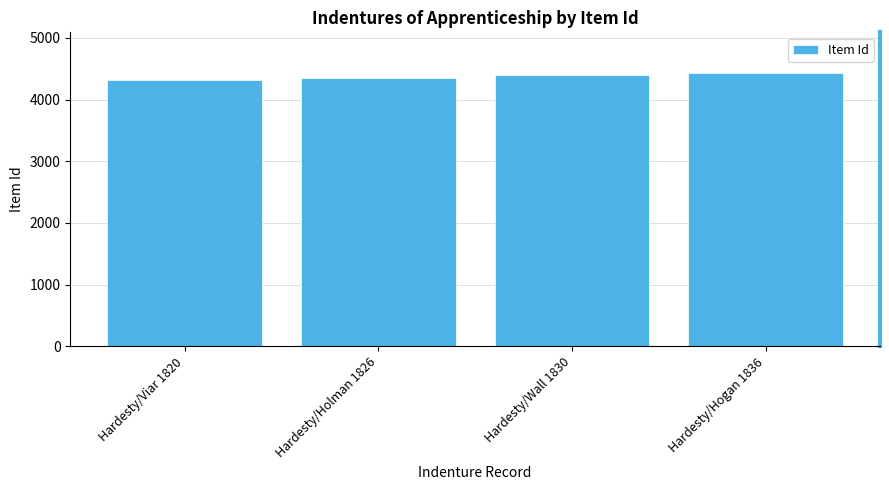

What is the sum of the values at Hardesty/Hogan 1836 and Hardesty/Viar 1820?

8742